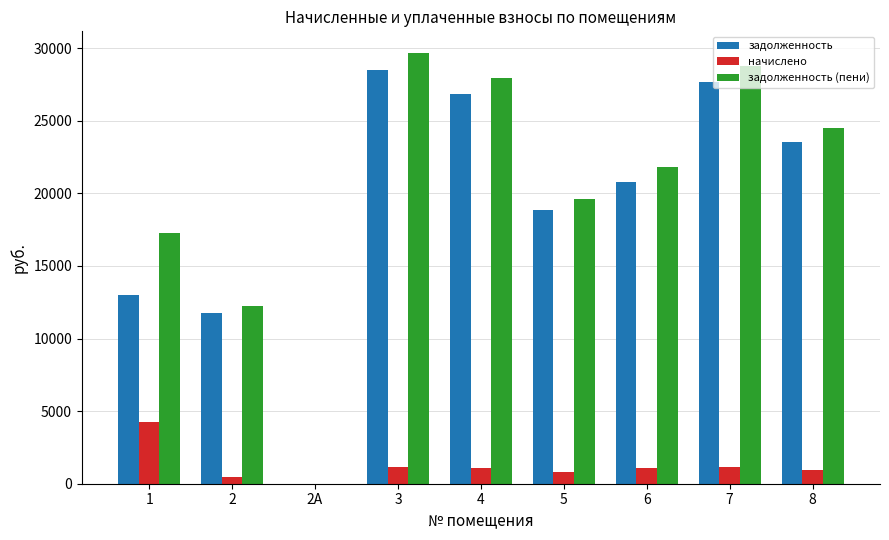

Which series has the widest spread of values?

задолженность (пени)